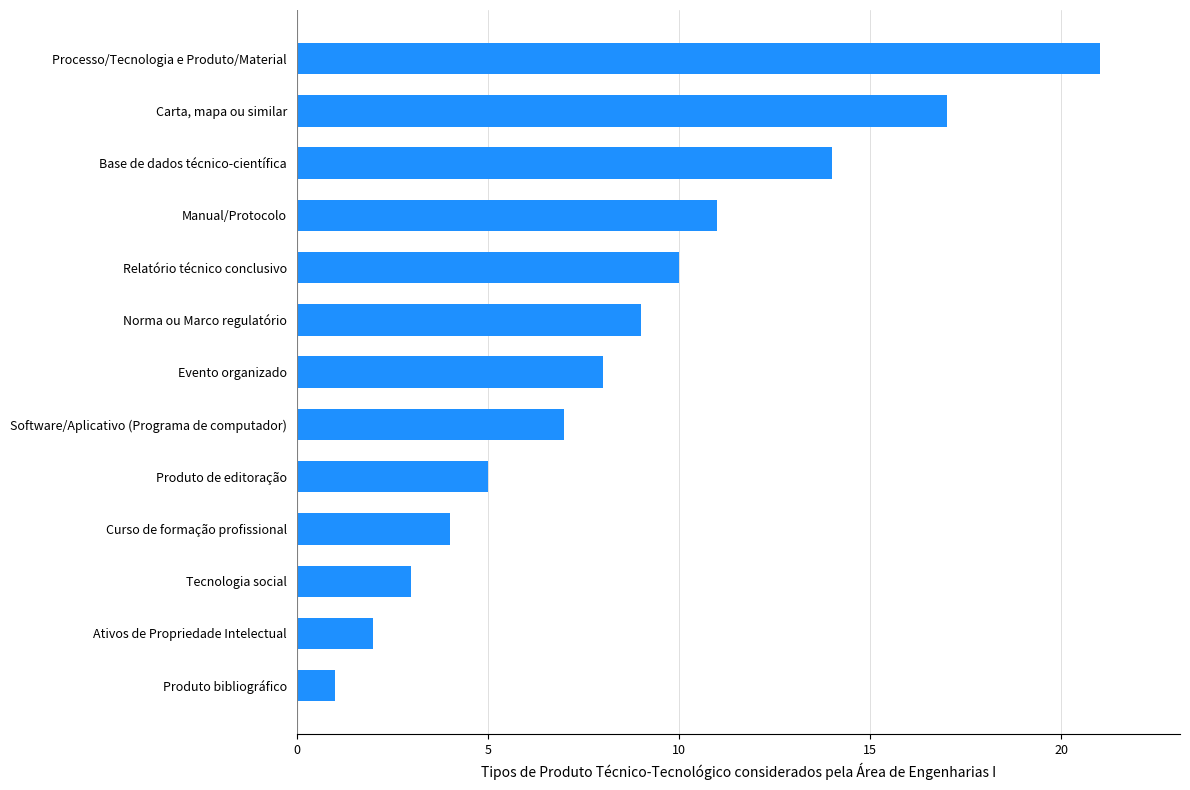

List the labels in order of value, largest first.

Processo/Tecnologia e Produto/Material, Carta, mapa ou similar, Base de dados técnico-científica, Manual/Protocolo, Relatório técnico conclusivo, Norma ou Marco regulatório, Evento organizado, Software/Aplicativo (Programa de computador), Produto de editoração, Curso de formação profissional, Tecnologia social, Ativos de Propriedade Intelectual, Produto bibliográfico